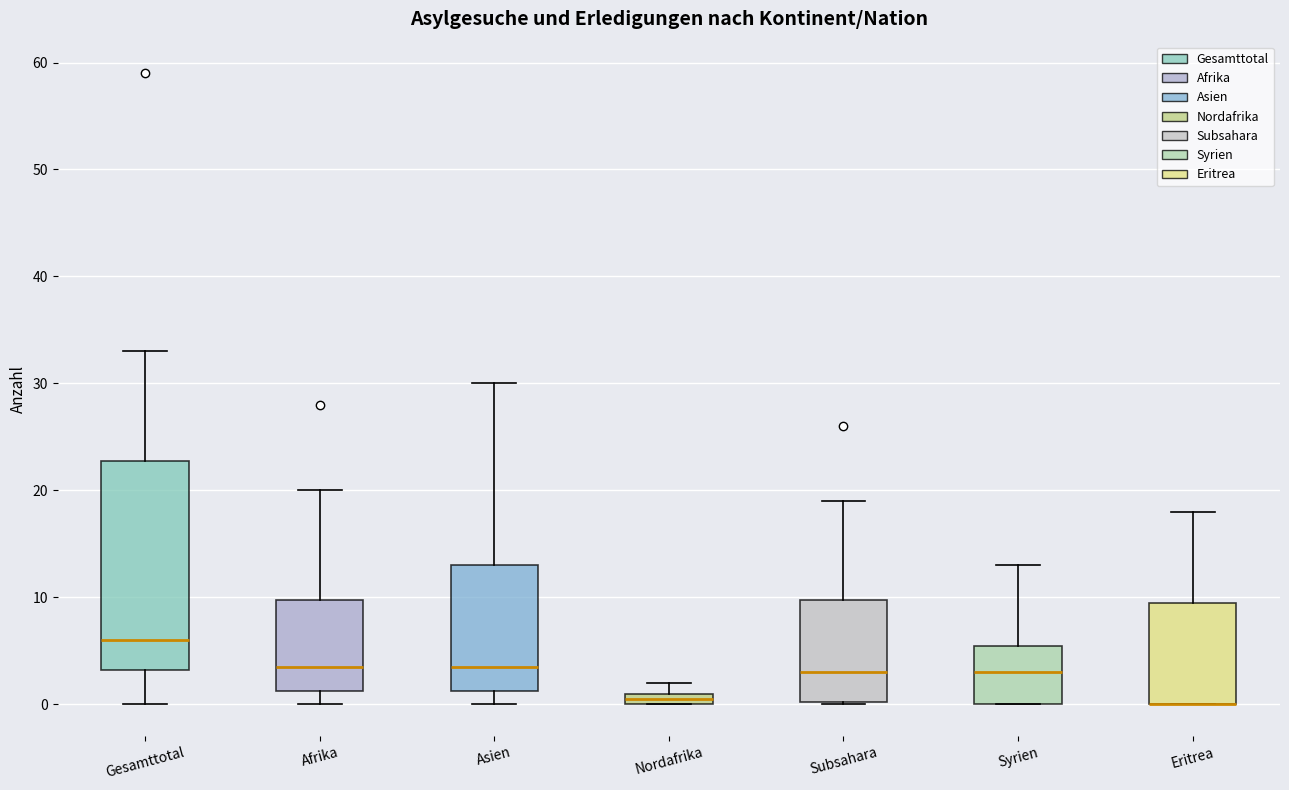

Comparing the boxes themselves (not the whiskers), which one is the tallest?

Gesamttotal